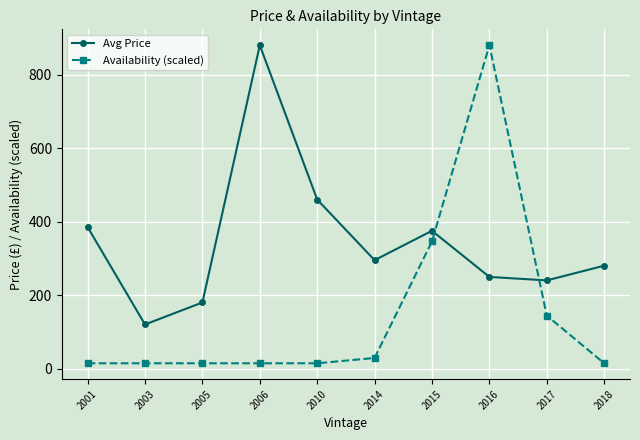

How many interior local peaks does the Avg Price series have?

2